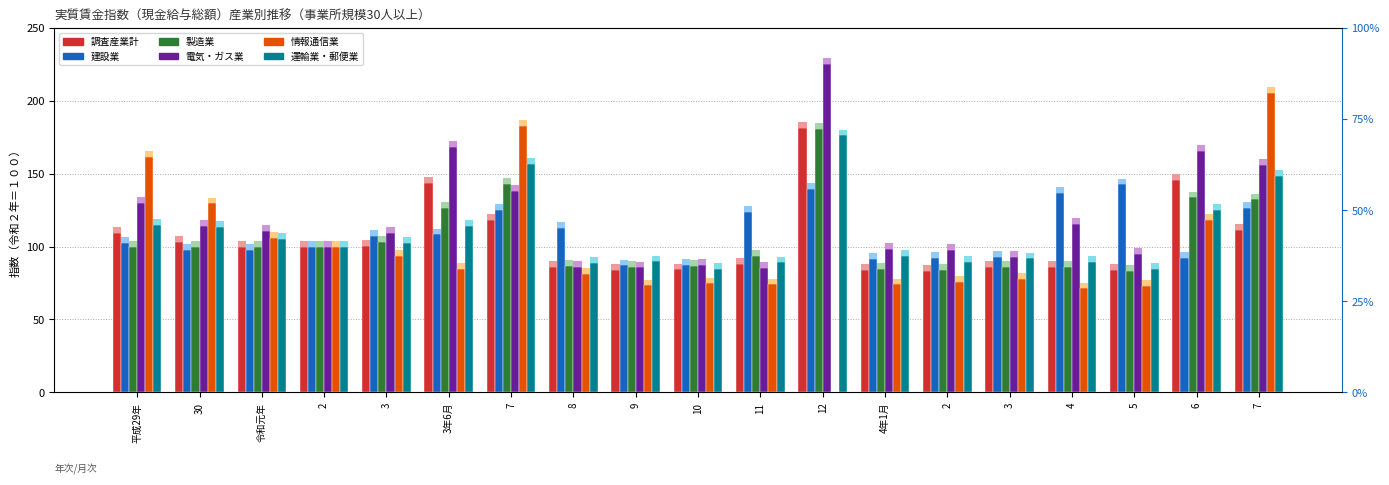

List the labels in order of 電気・ガス業 value, largest first.

12, 3年6月, 6, 7, 7, 平成29年, 4, 30, 令和元年, 3, 2, 4年1月, 2, 5, 3, 10, 8, 9, 11